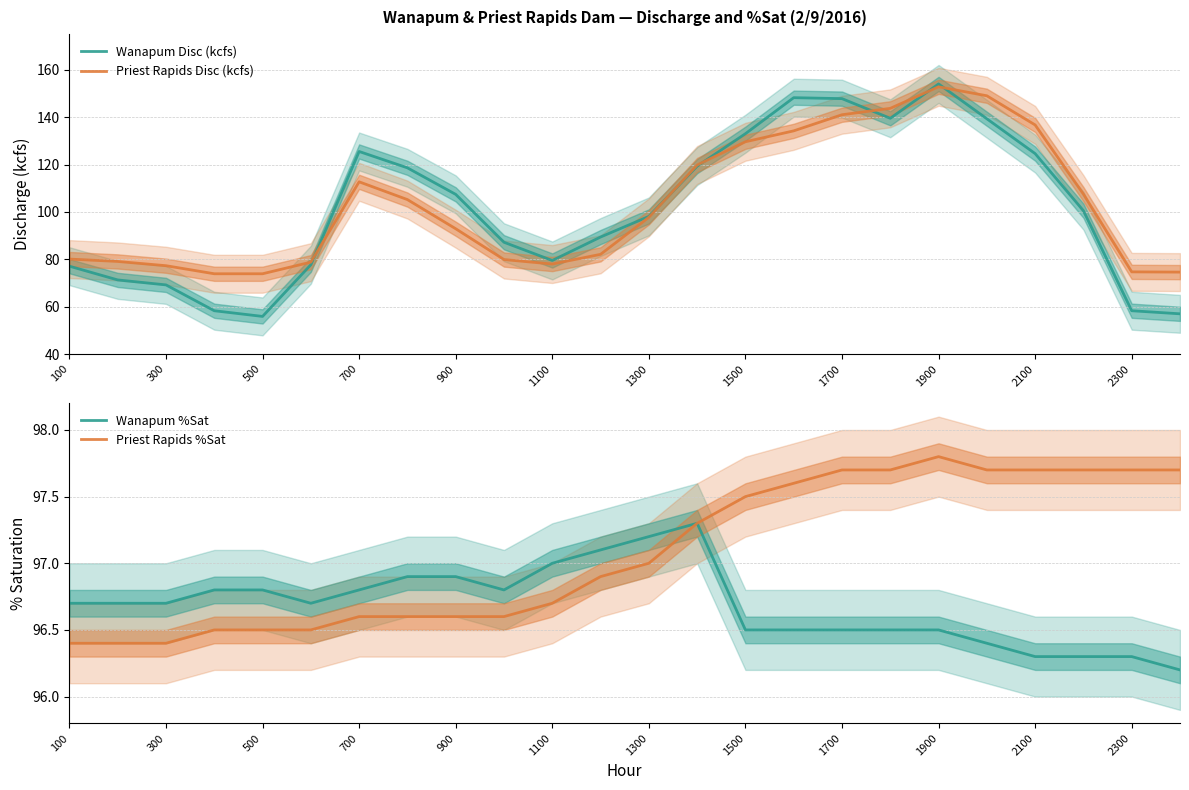

After their last crossing, which series has the higher values: Priest Rapids %Sat or Wanapum Disc (kcfs)?

Priest Rapids %Sat